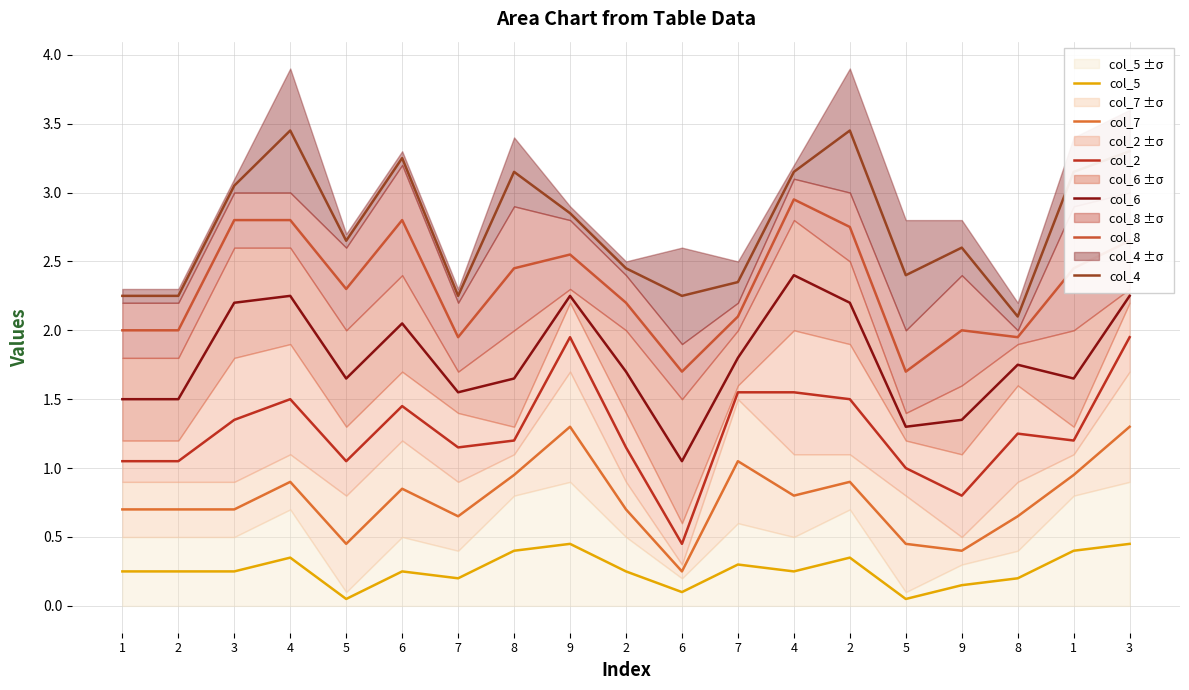

At which category is the sum across all series the highest?

3